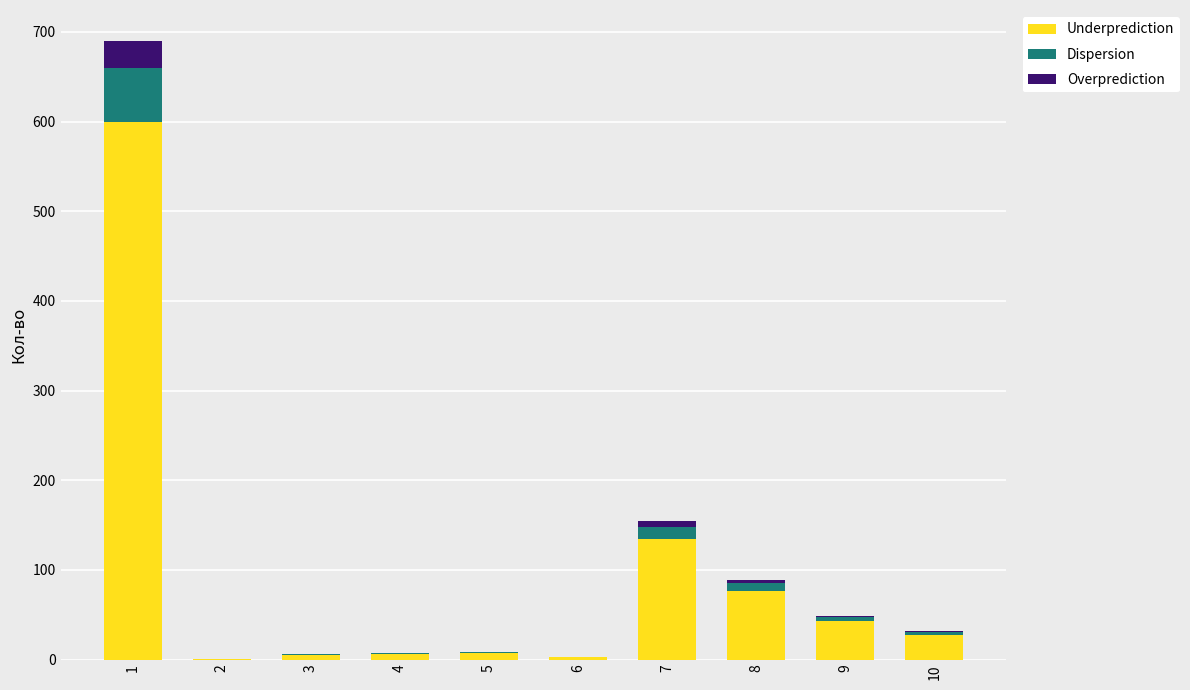

The value of Underprediction at 1 is 177.8. True or false?

False